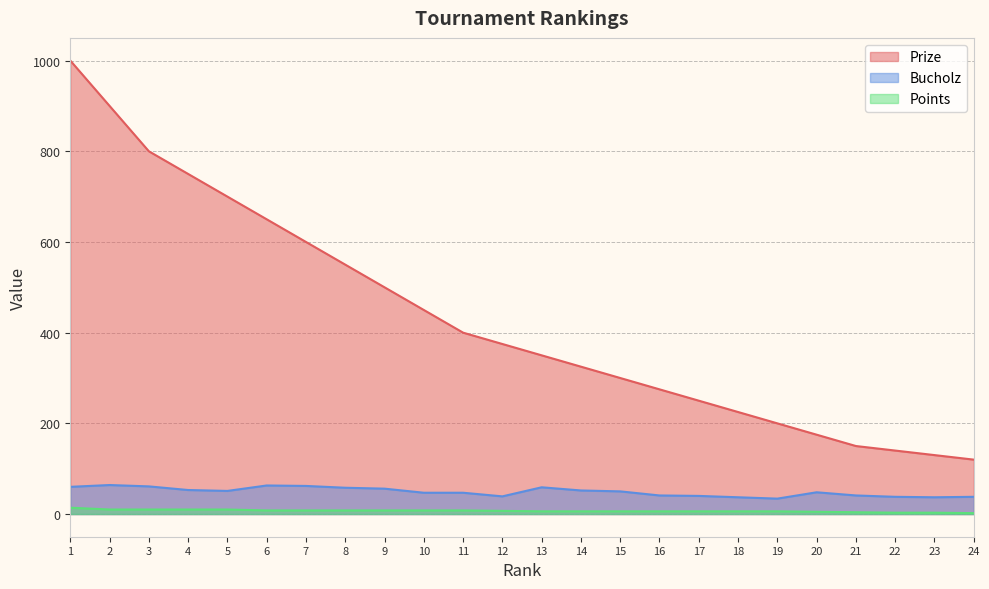

True or false: Prize and Points cross at least once.

False